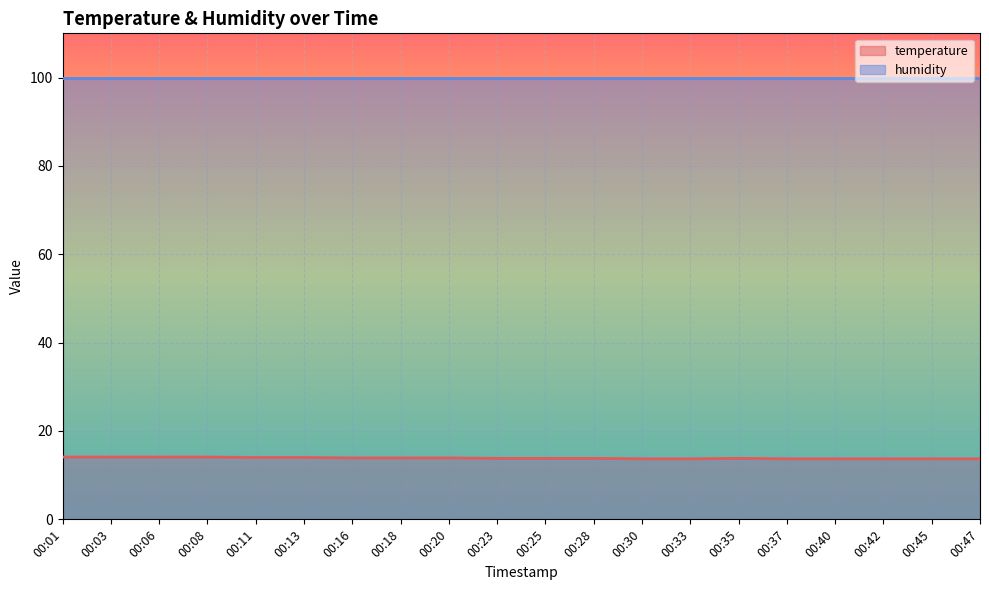

What is the ratio of the value at 00:40 to the value at 00:45?

1.0